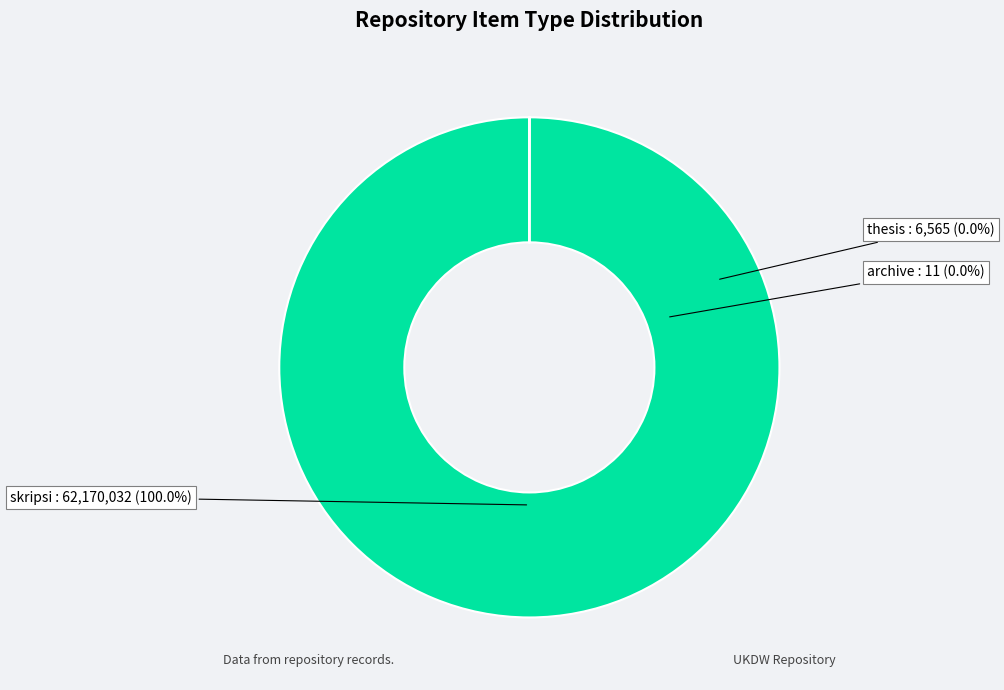

Combined, what portion of the pie is skripsi and archive?

100.0%